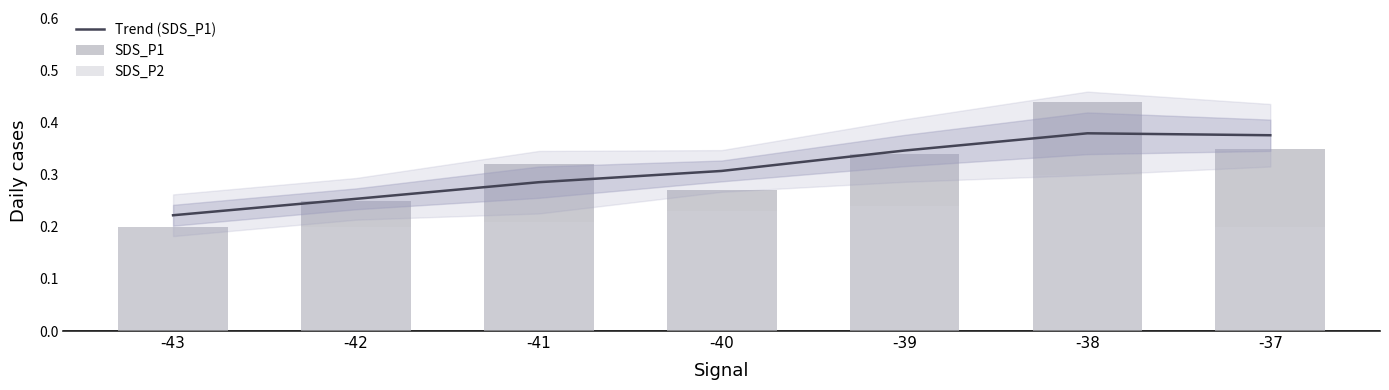

Reading right to left, what are all the values shown in this chart?

Trend (SDS_P1): -37=0.4	-38=0.4	-39=0.3	-40=0.3	-41=0.3	-42=0.3	-43=0.2
SDS_P1: -37=0.3	-38=0.4	-39=0.3	-40=0.3	-41=0.3	-42=0.2	-43=0.2
SDS_P2: -37=0.2	-38=0.3	-39=0.2	-40=0.2	-41=0.2	-42=0.2	-43=0.2